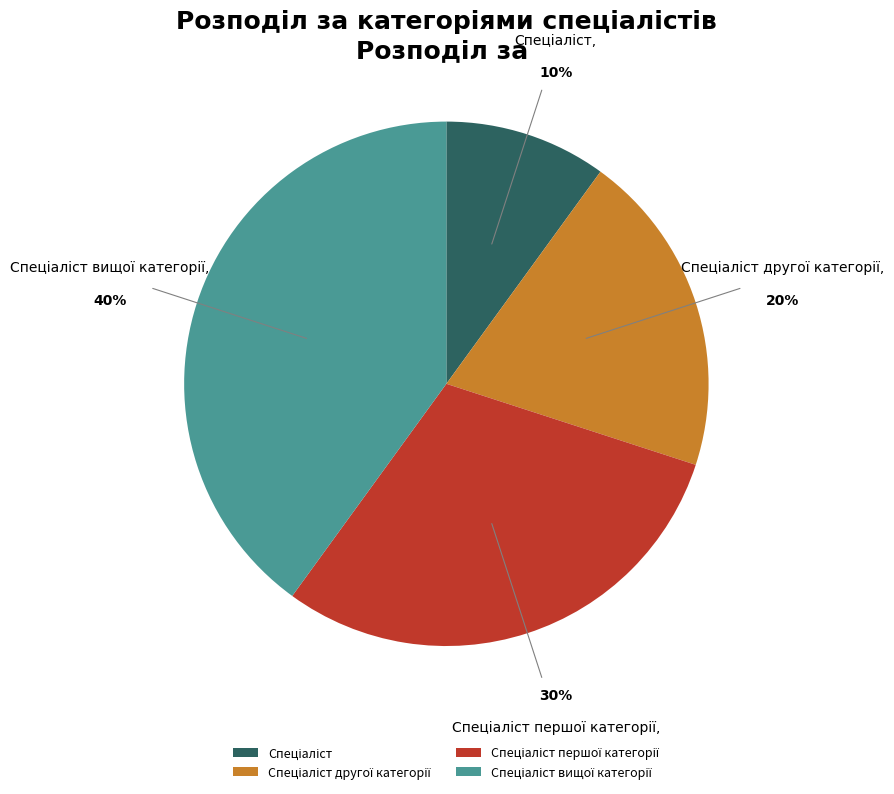

Is there any slice that represents more than half of the pie?

No